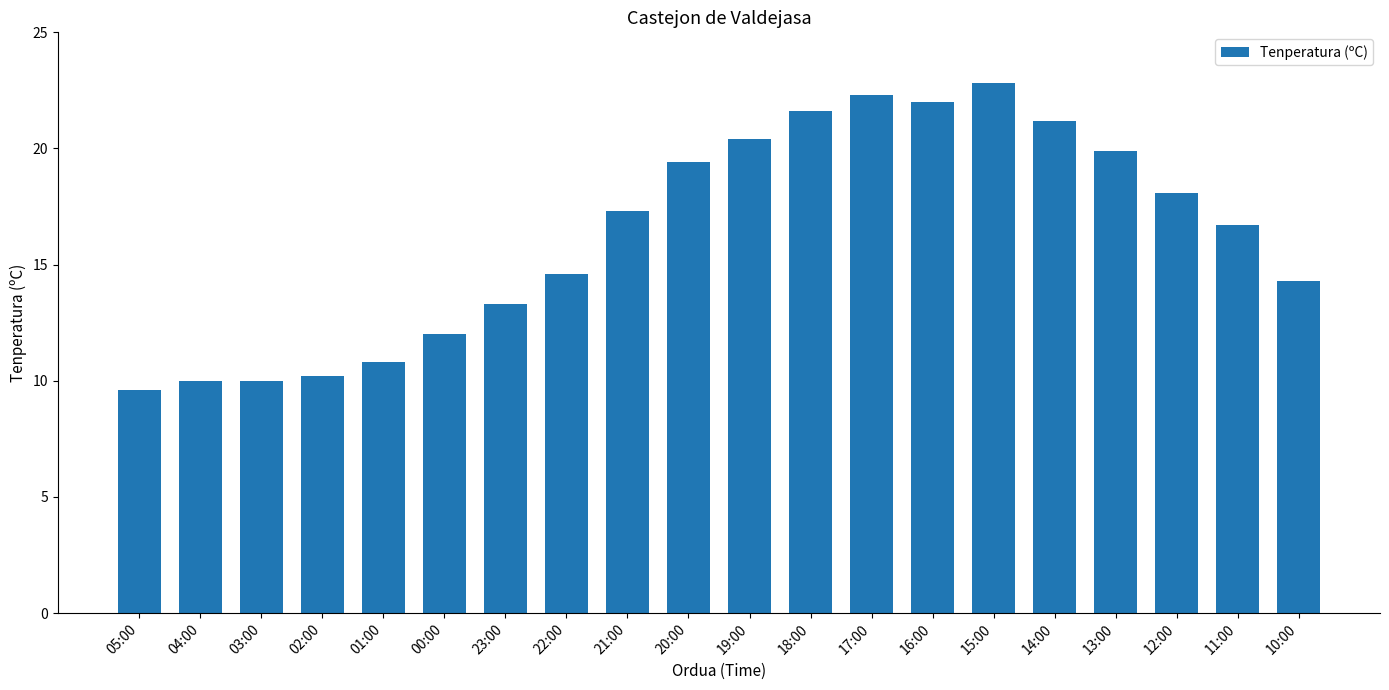

The chart shows a value of 9.2 at 12:00. True or false?

False